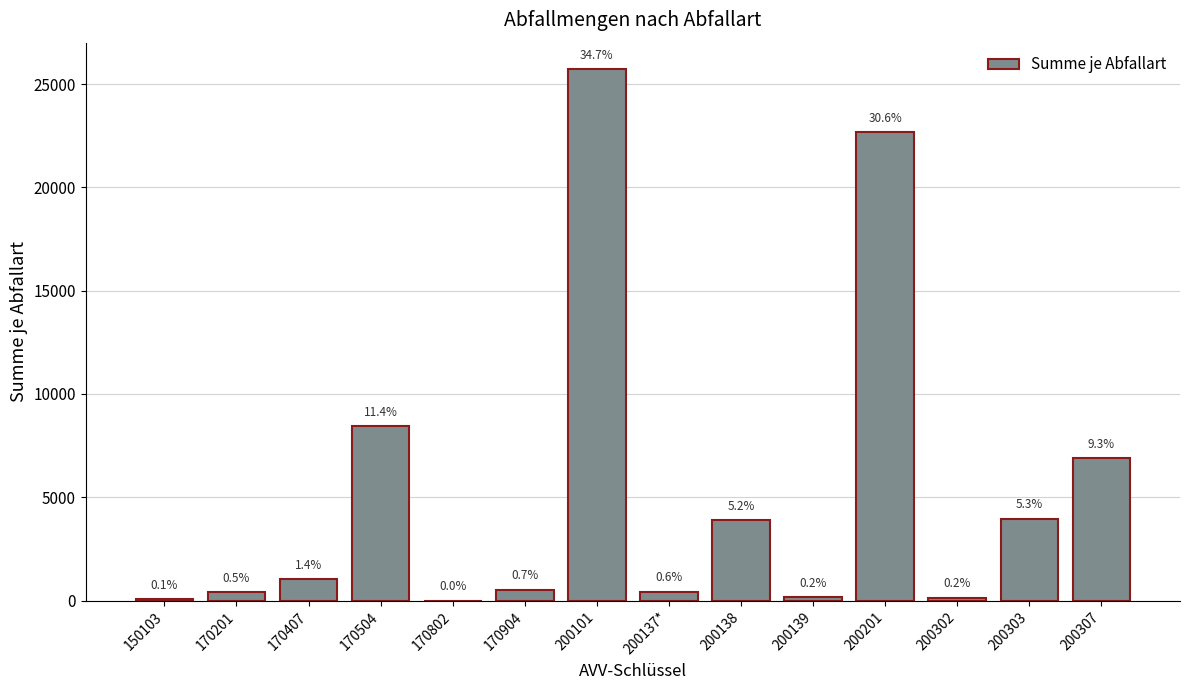

What is the change in value from 150103 to 170407?

+958.5